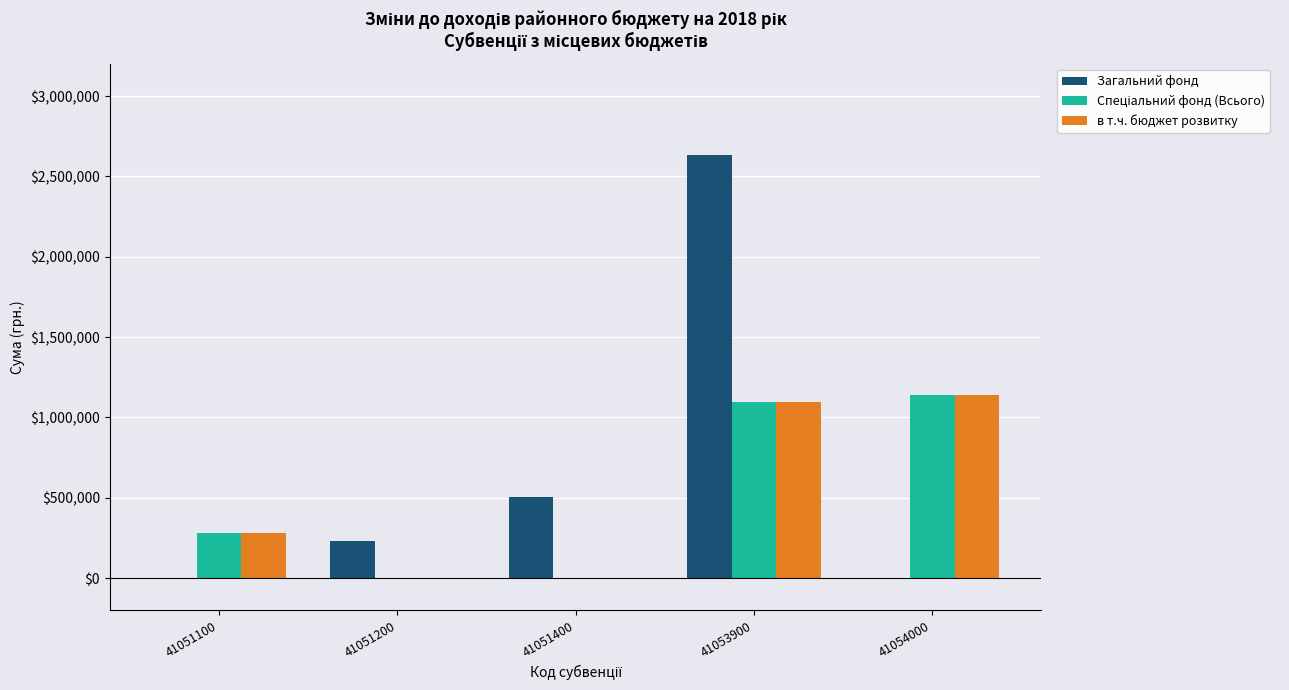

What is the greatest value displayed?

2634988.5